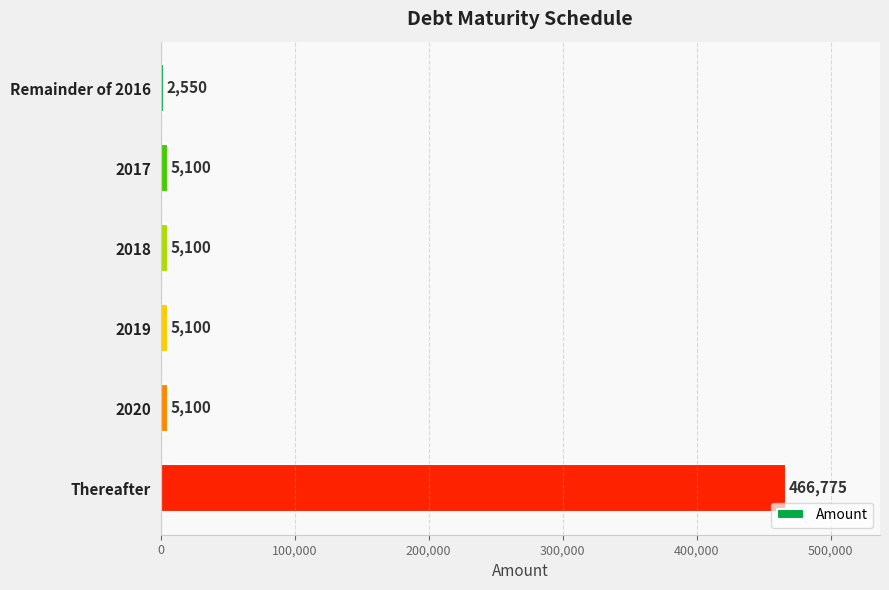

Reading top to bottom, transcribe all the data shown in this chart.

Remainder of 2016=2550	2017=5100	2018=5100	2019=5100	2020=5100	Thereafter=466775